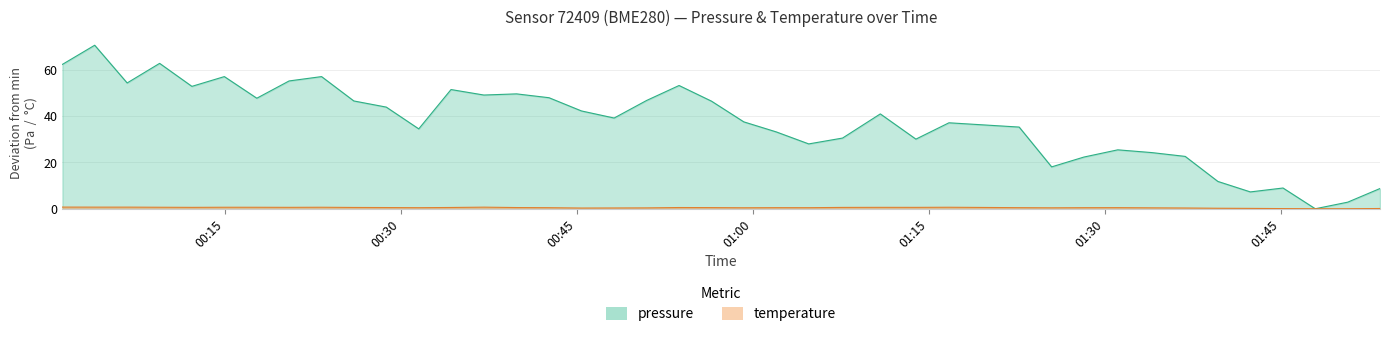

How many positive values does the pressure series have?

39